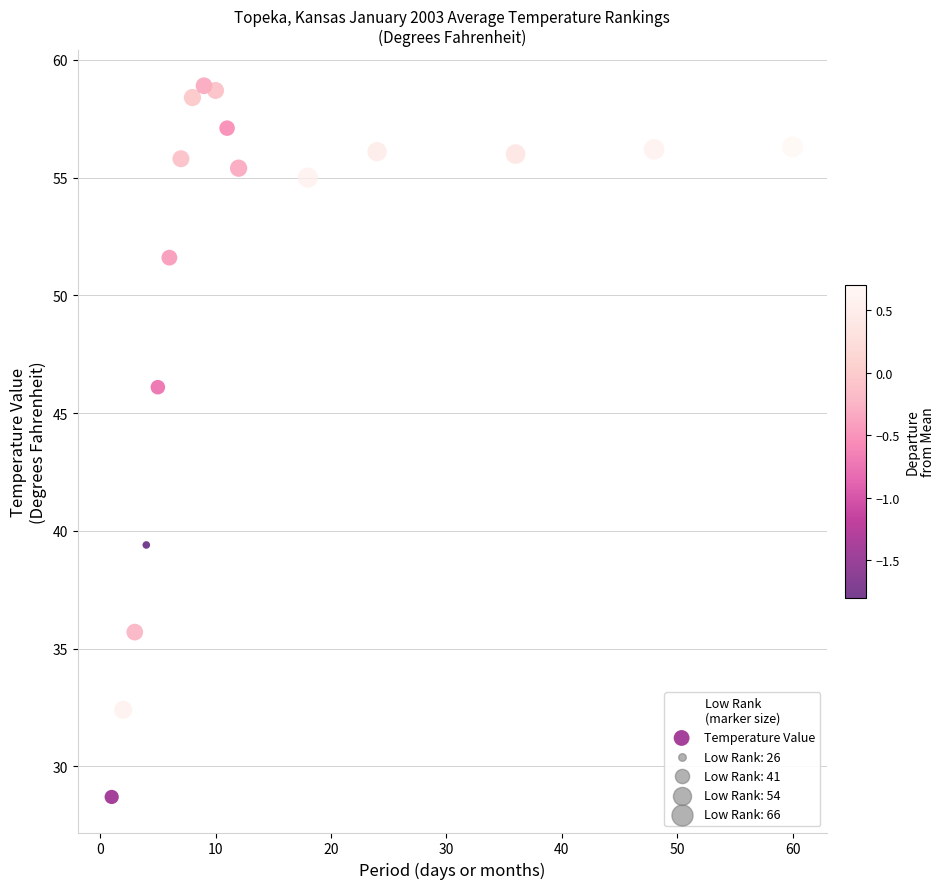

What Y value in the scatter plot is closest to 43?

46.1